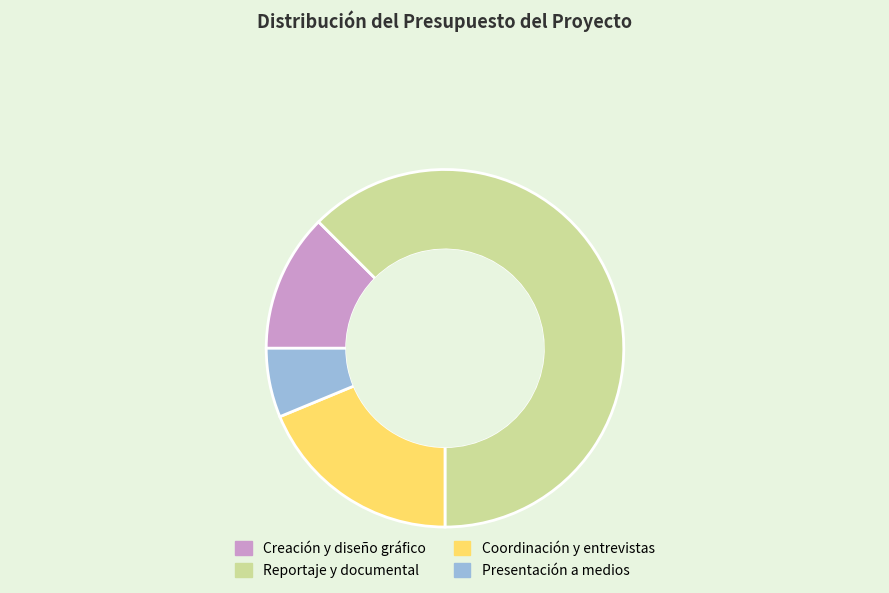

True or false: Creación y diseño gráfico accounts for 12% of the total.

True